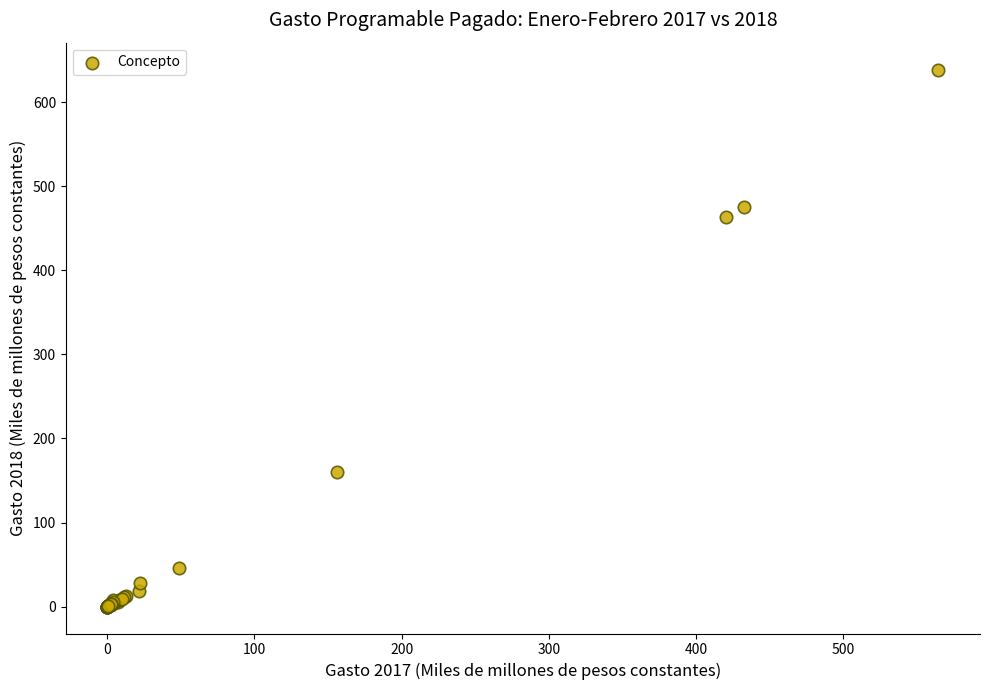

What Y value in the scatter plot is closest to 319?

463.1